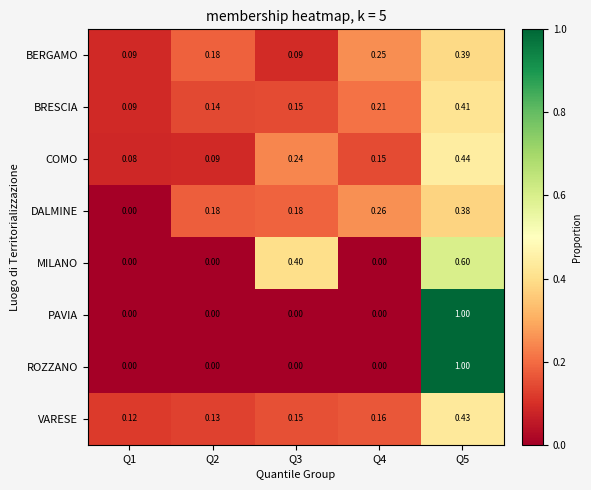

What is the maximum value shown in the chart?

1.0